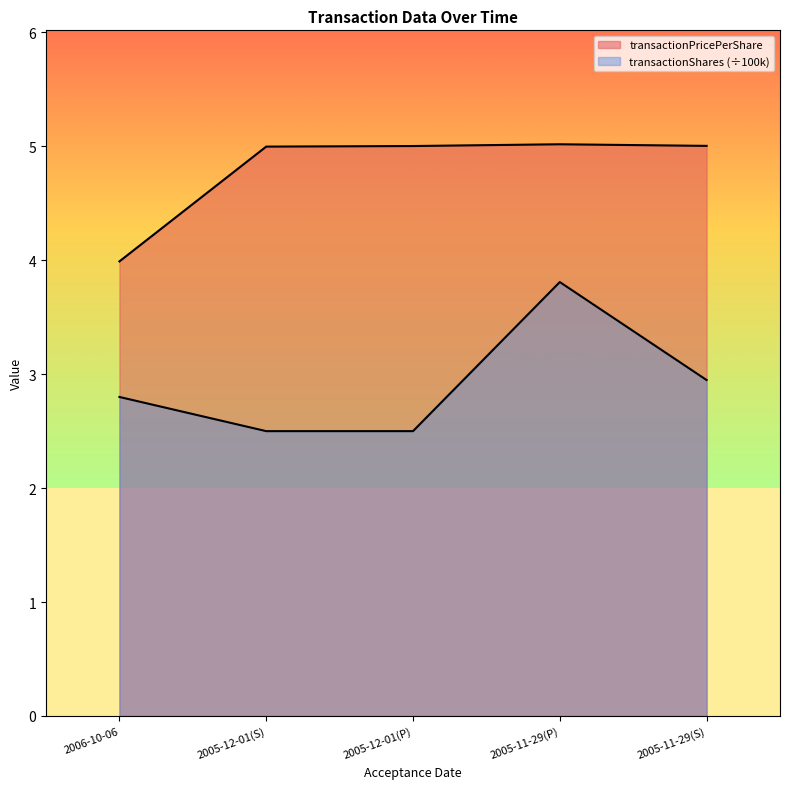

What is the difference between the second highest and second lowest values in the transactionShares series?

0.4